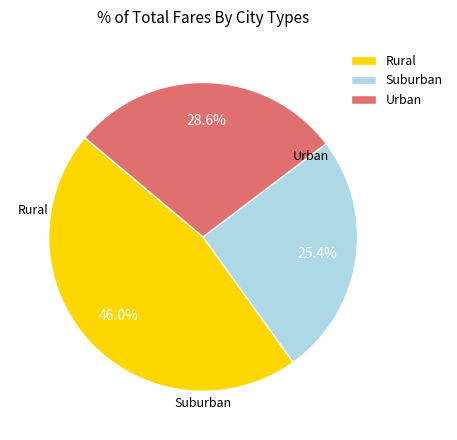

Rank the categories by value from highest to lowest.

Rural, Urban, Suburban